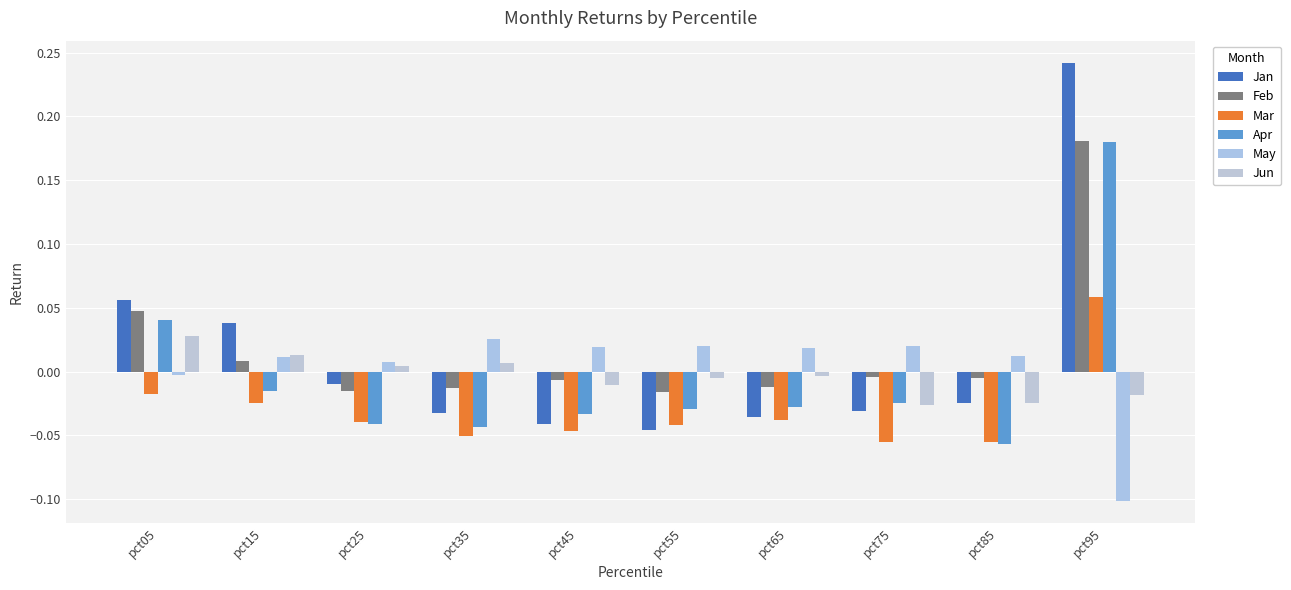

Between pct45 and pct55, which series saw the biggest shift?

Feb